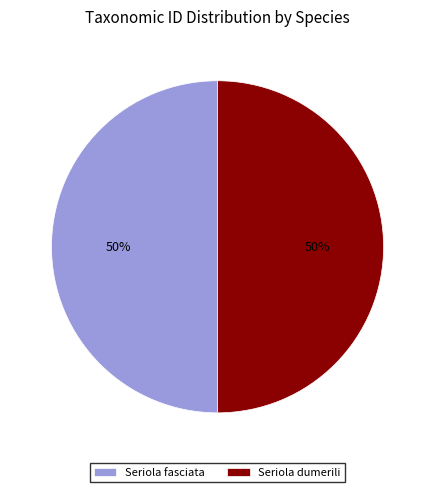

What is the ratio of the value at Seriola dumerili to the value at Seriola fasciata?

1.0